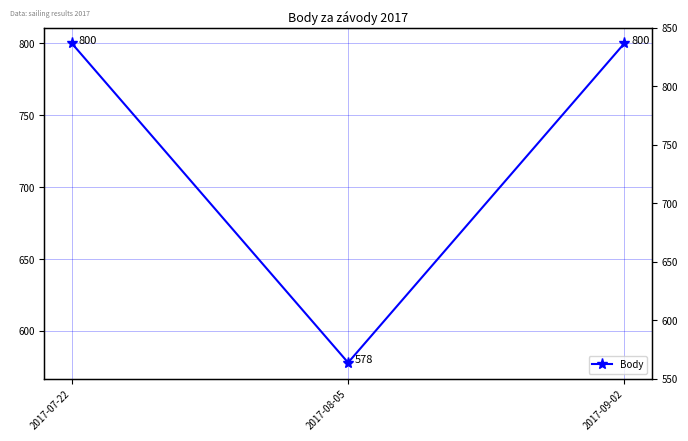

The value at 2017-07-22 is 511. True or false?

False